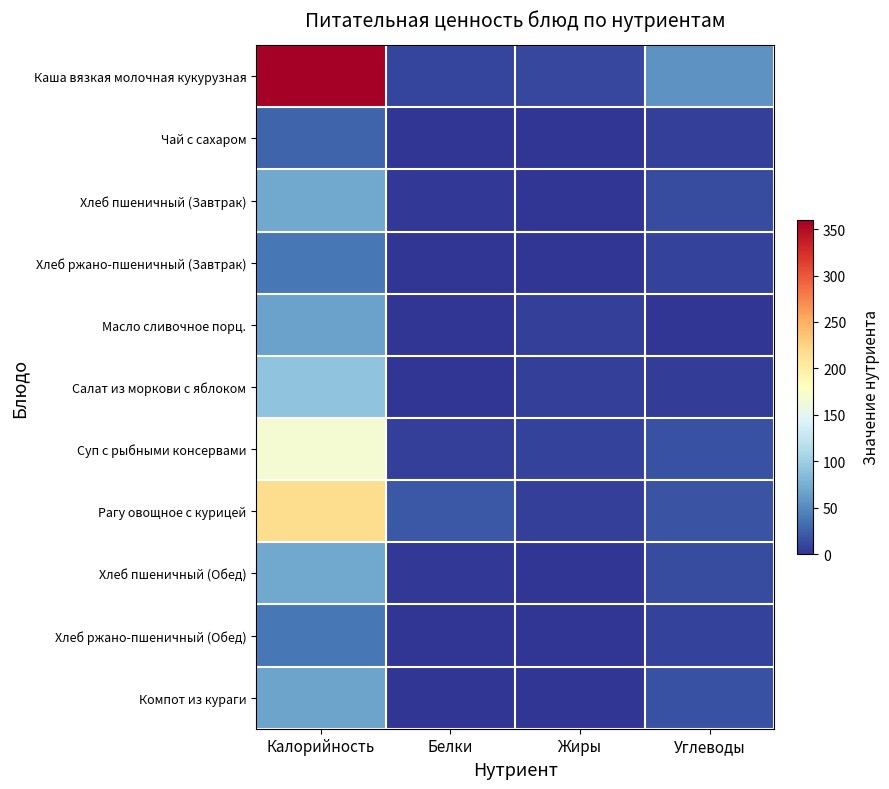

Reading left to right, transcribe all the data shown in this chart.

Каша вязкая молочная кукурузная: Калорийность=360	Белки=9	Жиры=11	Углеводы=55
Чай с сахаром: Калорийность=27	Белки=1	Жиры=0	Углеводы=6
Хлеб пшеничный (Завтрак): Калорийность=70	Белки=2	Жиры=1	Углеводы=14
Хлеб ржано-пшеничный (Завтрак): Калорийность=39	Белки=1	Жиры=1	Углеводы=8
Масло сливочное порц.: Калорийность=66	Белки=1	Жиры=7	Углеводы=1
Салат из моркови с яблоком: Калорийность=90	Белки=1	Жиры=7	Углеводы=5
Суп с рыбными консервами: Калорийность=168	Белки=7	Жиры=8	Углеводы=16
Рагу овощное с курицей: Калорийность=217	Белки=21	Жиры=7	Углеводы=18
Хлеб пшеничный (Обед): Калорийность=70	Белки=2	Жиры=1	Углеводы=14
Хлеб ржано-пшеничный (Обед): Калорийность=39	Белки=1	Жиры=1	Углеводы=8
Компот из кураги: Калорийность=67	Белки=1	Жиры=0	Углеводы=16